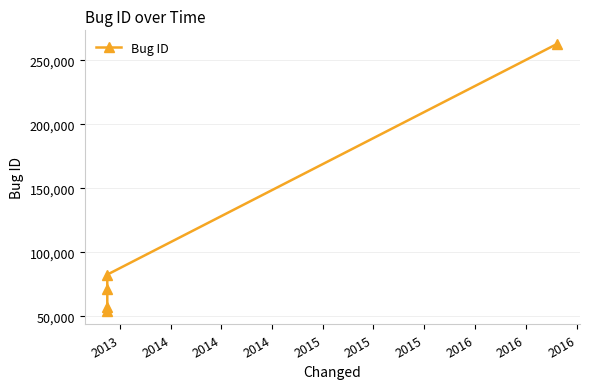

Reading right to left, extract all data points from this chart.

262834	82586	71084	57171	54091